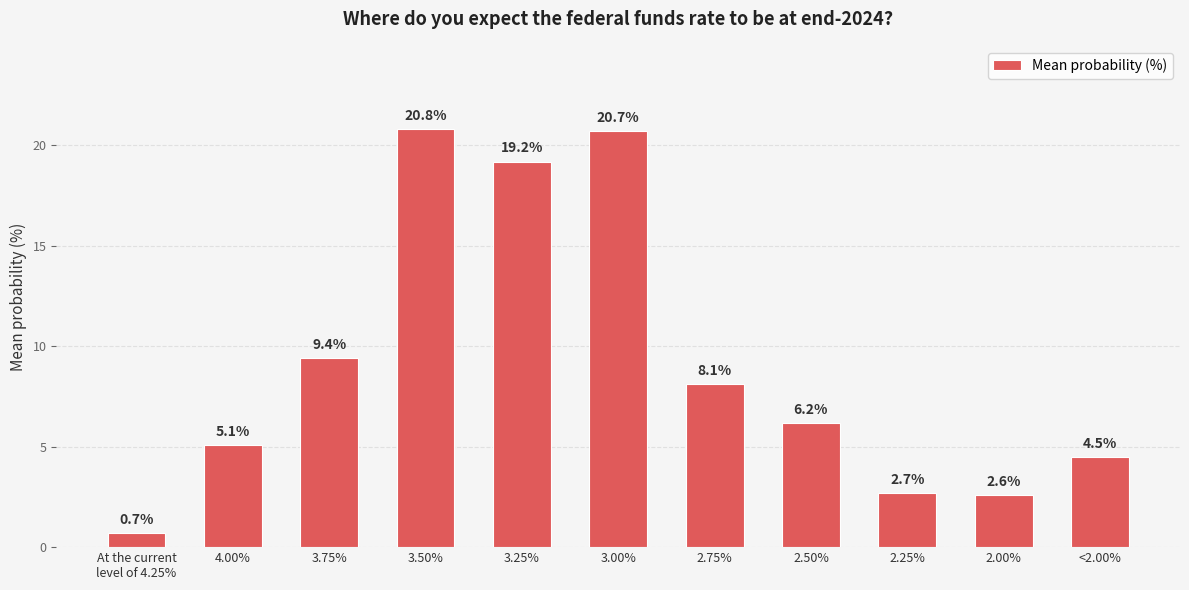

Read the value at <2.00%.

4.5